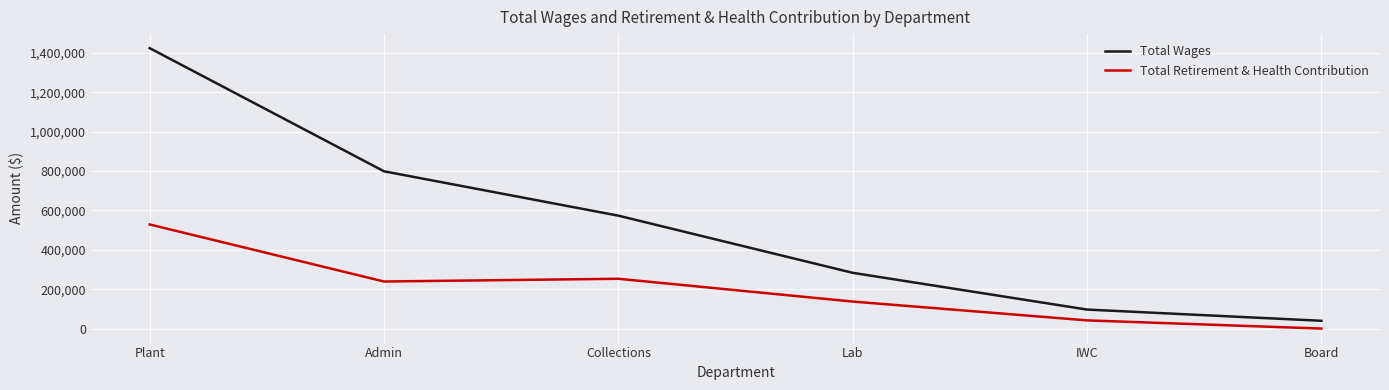

Reading left to right, extract all data points from this chart.

Total Wages: Plant=1424333	Admin=798772	Collections=573449	Lab=283105	IWC=96470	Board=39500
Total Retirement & Health Contribution: Plant=528739	Admin=238961	Collections=252911	Lab=137128	IWC=41557	Board=0